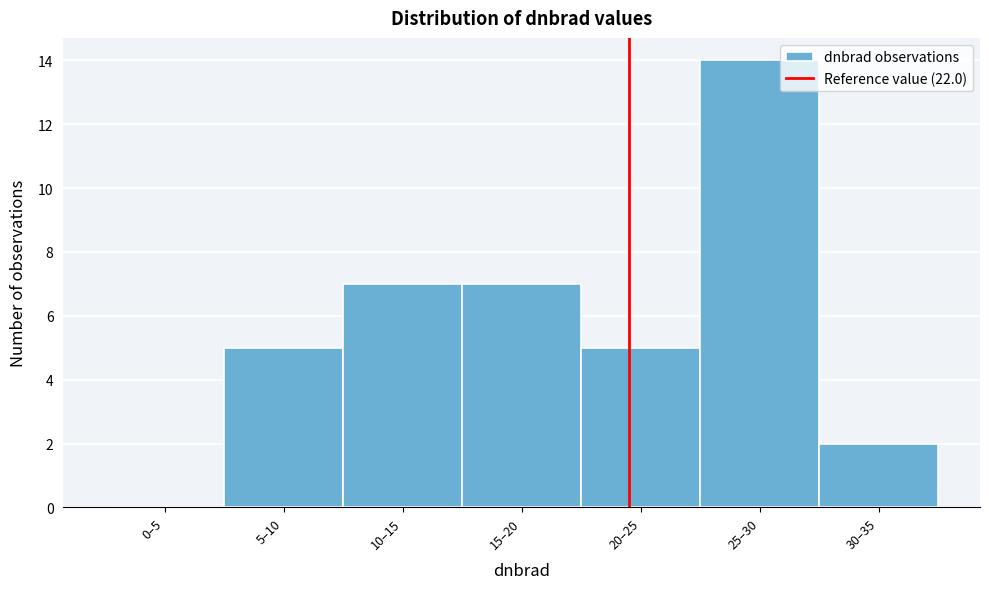

Reading left to right, list all the values displayed in this chart.

0–5=0	5–10=5	10–15=7	15–20=7	20–25=5	25–30=14	30–35=2